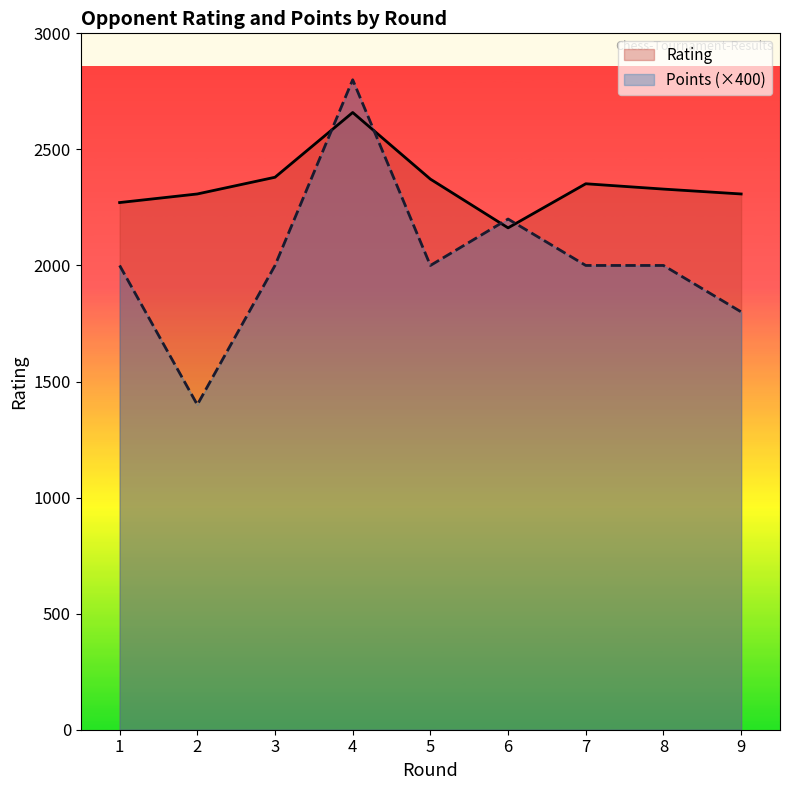

At 4, list the series in order from largest to smallest.

Points (×400), Rating